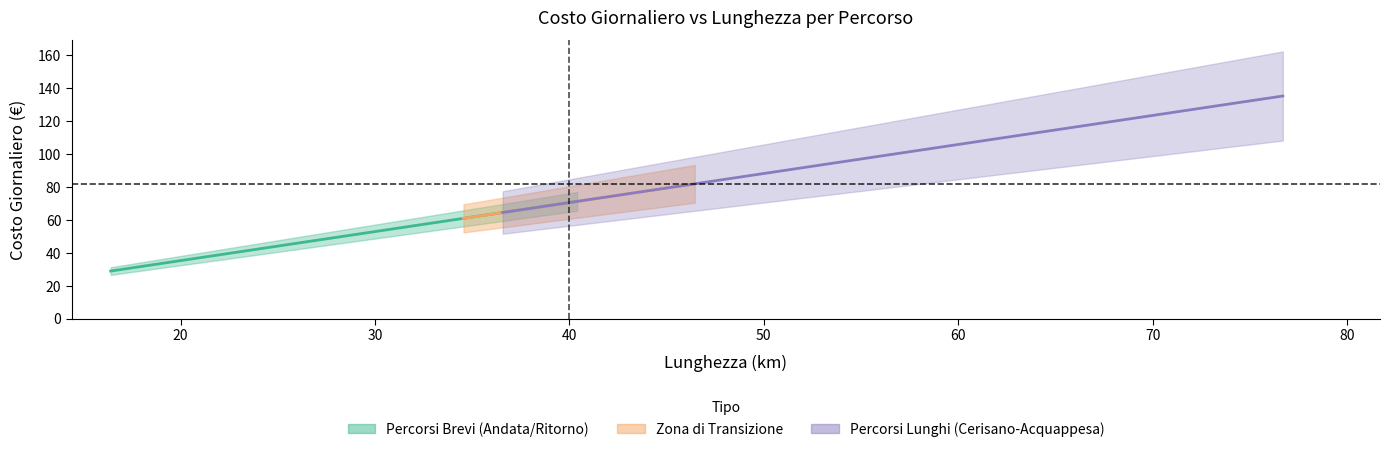

True or false: euro_km and costo_giornaliero cross at least once.

False